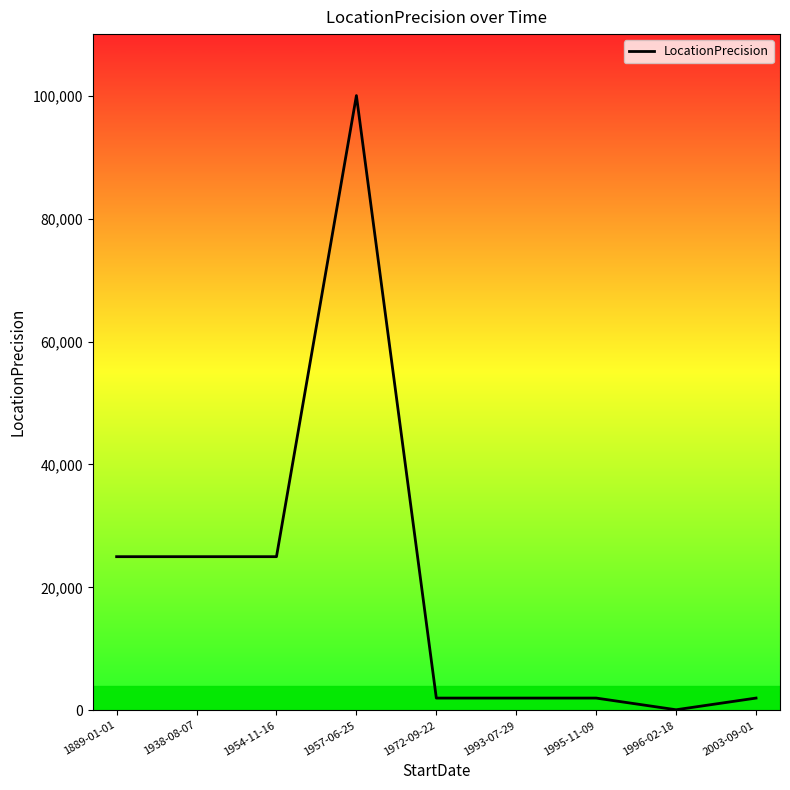

What is the maximum value shown in the chart?

100000